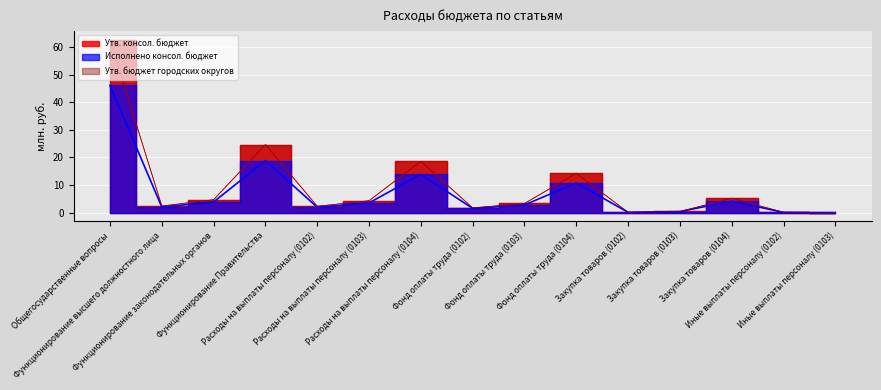

Reading left to right, what are all the values shown in this chart?

Утв. консол. бюджет: 62.7	2.4	4.6	24.6	2.3	4.3	18.6	1.7	3.3	14.2	0.1	0.4	5.2	0.1	0.0
Исполнено консол. бюджет: 46.1	2.0	3.8	18.8	1.9	3.5	13.8	1.5	2.7	10.7	0.1	0.3	4.1	0.0	0.0
Утв. бюджет городских округов: 62.7	2.4	4.6	24.6	2.3	4.3	18.6	1.7	3.3	14.2	0.1	0.4	5.2	0.1	0.0